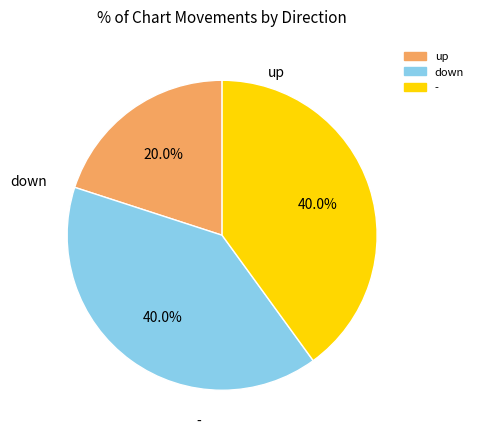

Which category has the smallest portion of the pie?

up